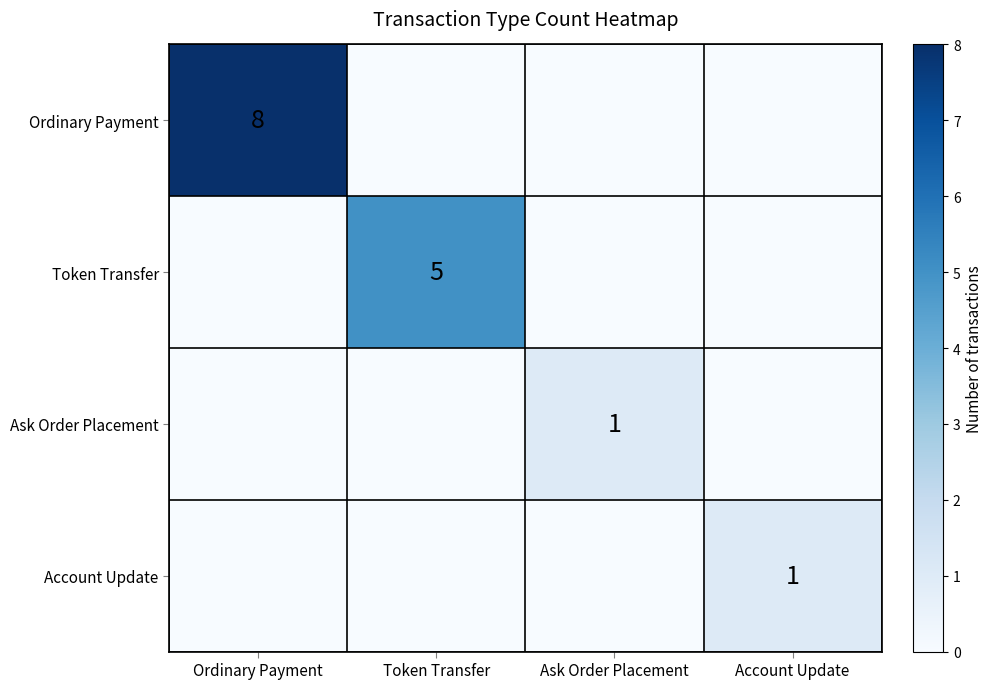

Which category has the highest value in the Account Update series?

Account Update